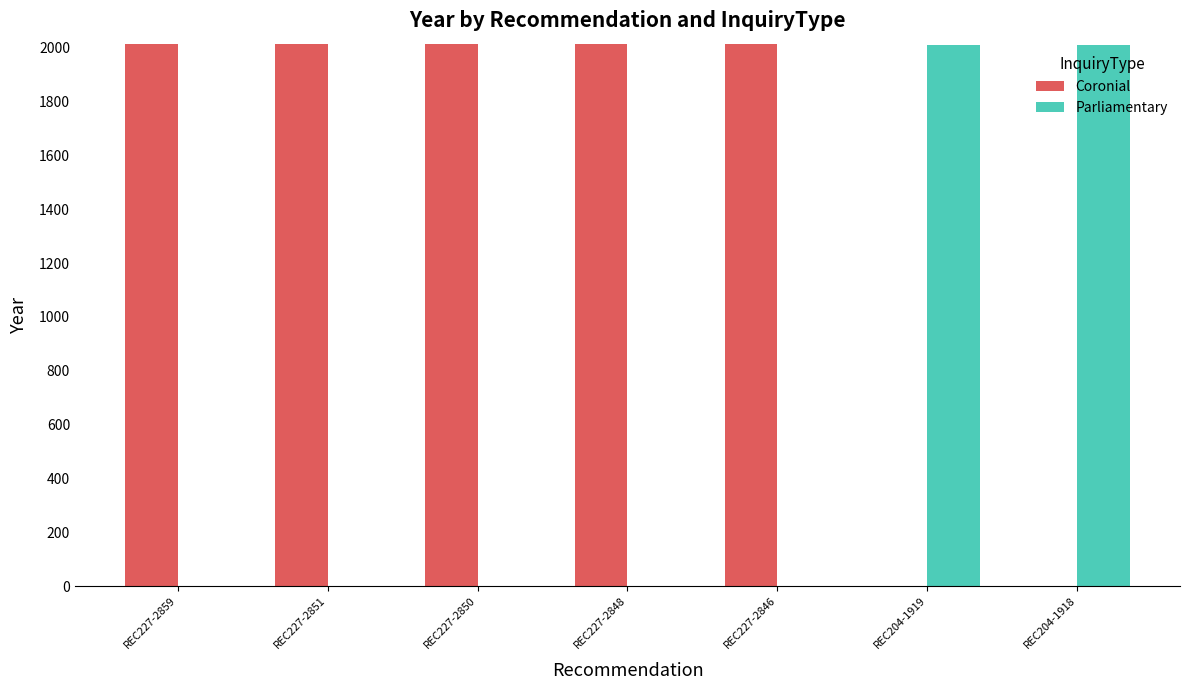

What is the average value of the Parliamentary series?

575